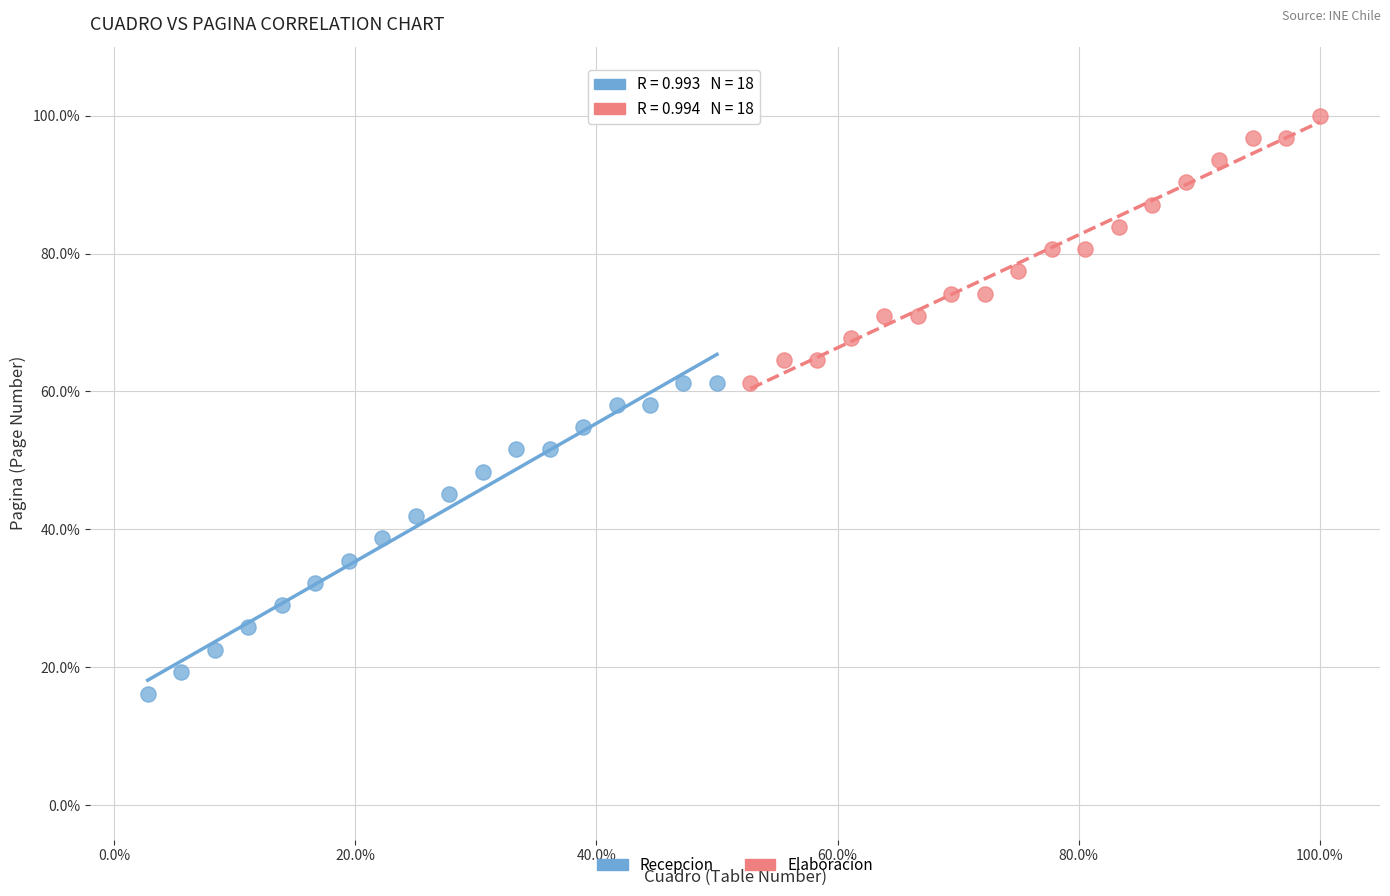

Which series has the largest Y range (max minus min)?

Recepcion